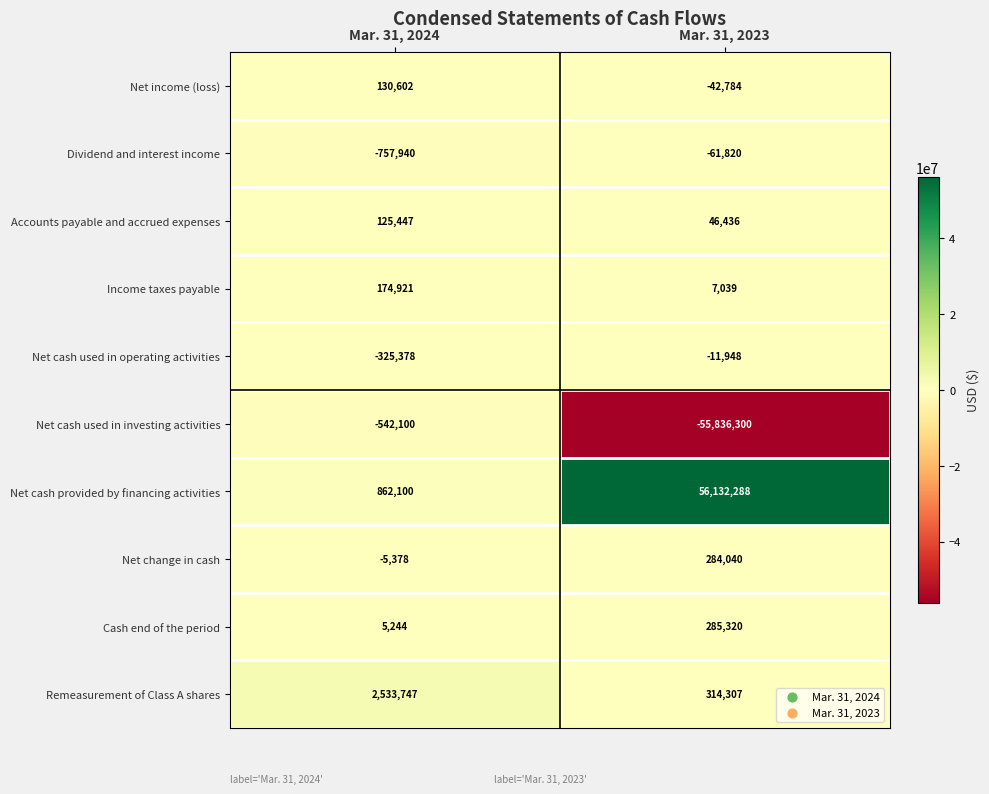

At which label is Cash end of the period closest to 145282?

Mar. 31, 2024